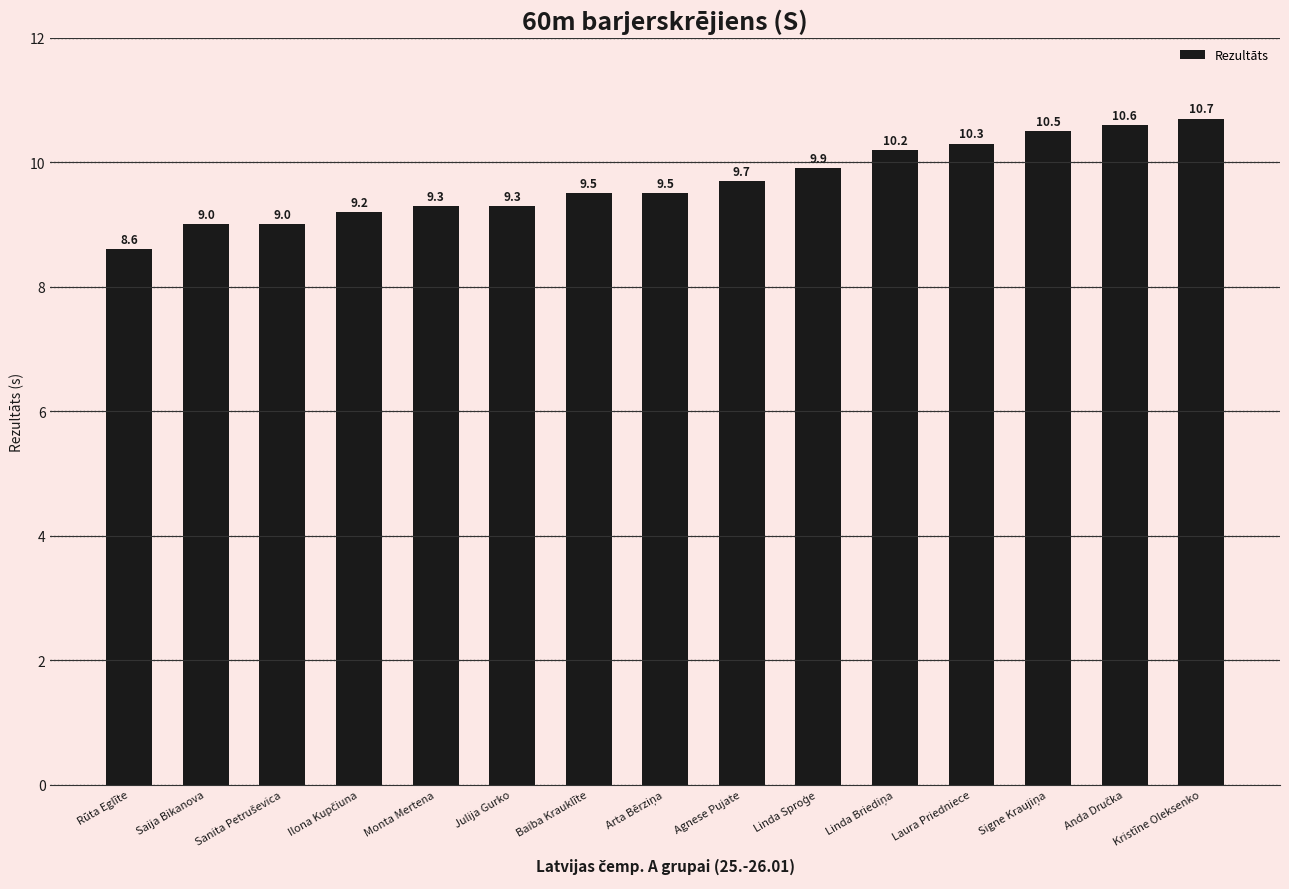

What is the change in value from Julija Gurko to Baiba Krauklīte?

+0.2